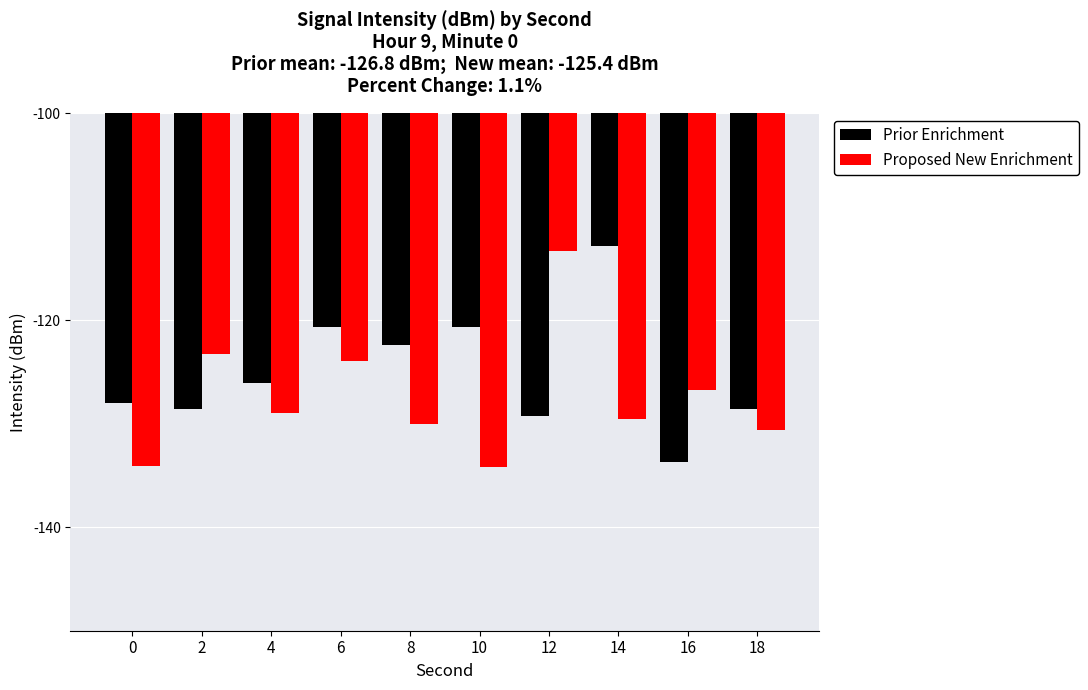

What is the difference between the maximum and minimum values in the Prior Enrichment series?

20.8